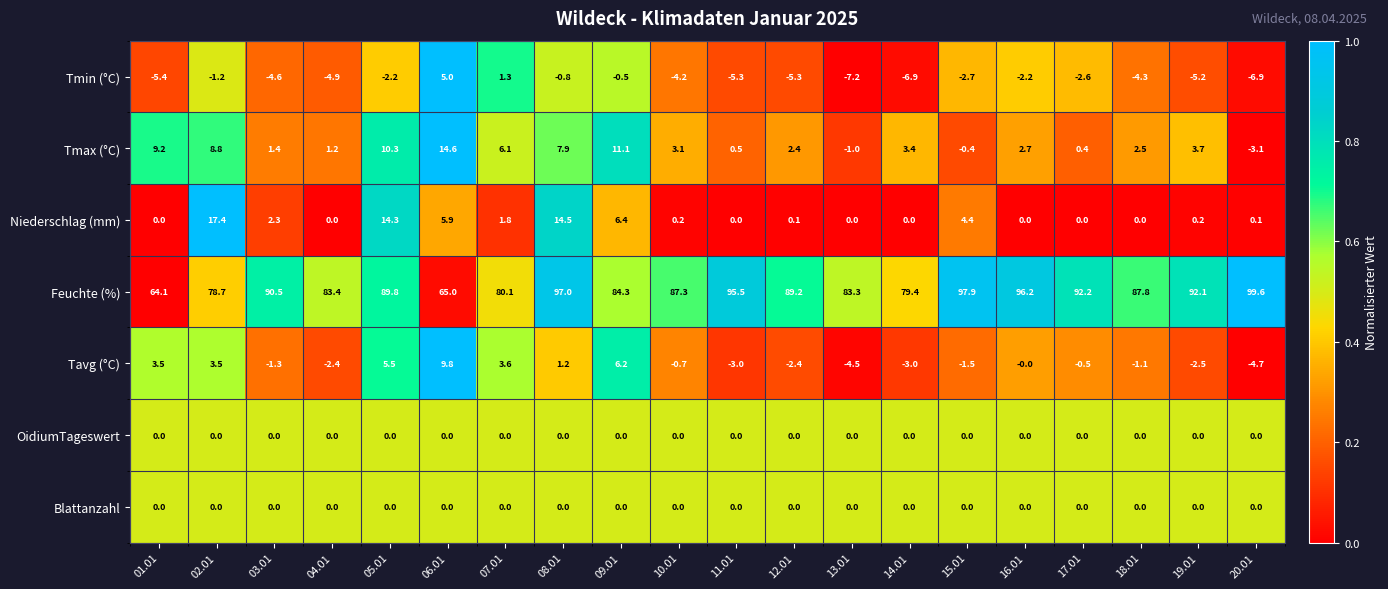

The value of Tavg (°C) at 06.01 is 4.9. True or false?

False